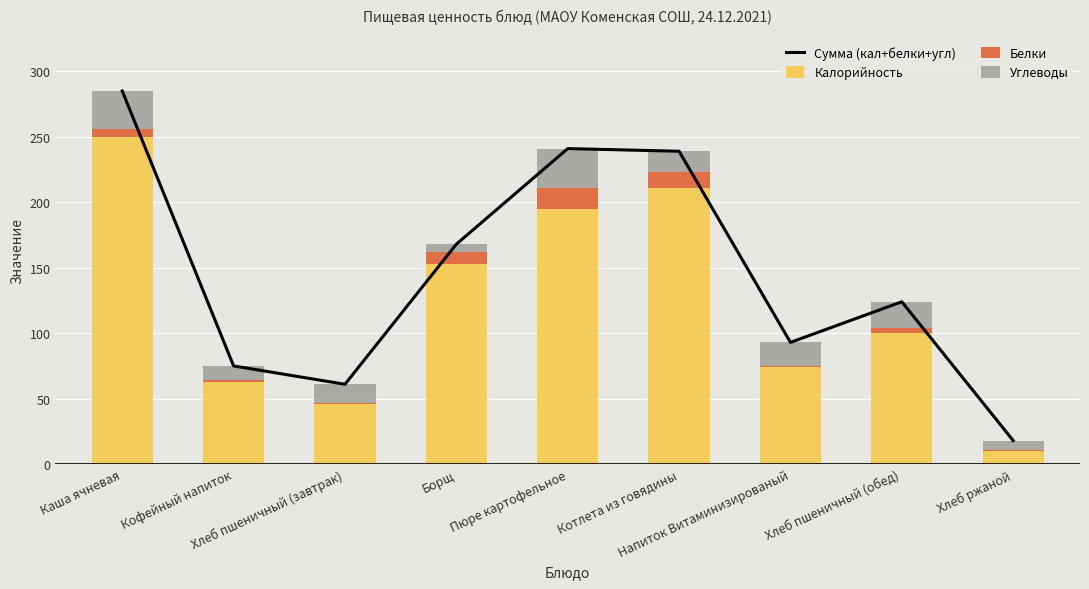

Reading left to right, extract all data points from this chart.

Сумма (кал+белки+угл): Каша ячневая=285	Кофейный напиток=75	Хлеб пшеничный (завтрак)=61	Борщ=168	Пюре картофельное=241	Котлета из говядины=239	Напиток Витаминизированый=93	Хлеб пшеничный (обед)=124	Хлеб ржаной=18
Калорийность: Каша ячневая=250	Кофейный напиток=63	Хлеб пшеничный (завтрак)=46	Борщ=153	Пюре картофельное=195	Котлета из говядины=211	Напиток Витаминизированый=74	Хлеб пшеничный (обед)=100	Хлеб ржаной=10
Белки: Каша ячневая=6	Кофейный напиток=1	Хлеб пшеничный (завтрак)=1	Борщ=9	Пюре картофельное=16	Котлета из говядины=12	Напиток Витаминизированый=1	Хлеб пшеничный (обед)=4	Хлеб ржаной=1
Углеводы: Каша ячневая=29	Кофейный напиток=11	Хлеб пшеничный (завтрак)=14	Борщ=6	Пюре картофельное=30	Котлета из говядины=16	Напиток Витаминизированый=18	Хлеб пшеничный (обед)=20	Хлеб ржаной=7